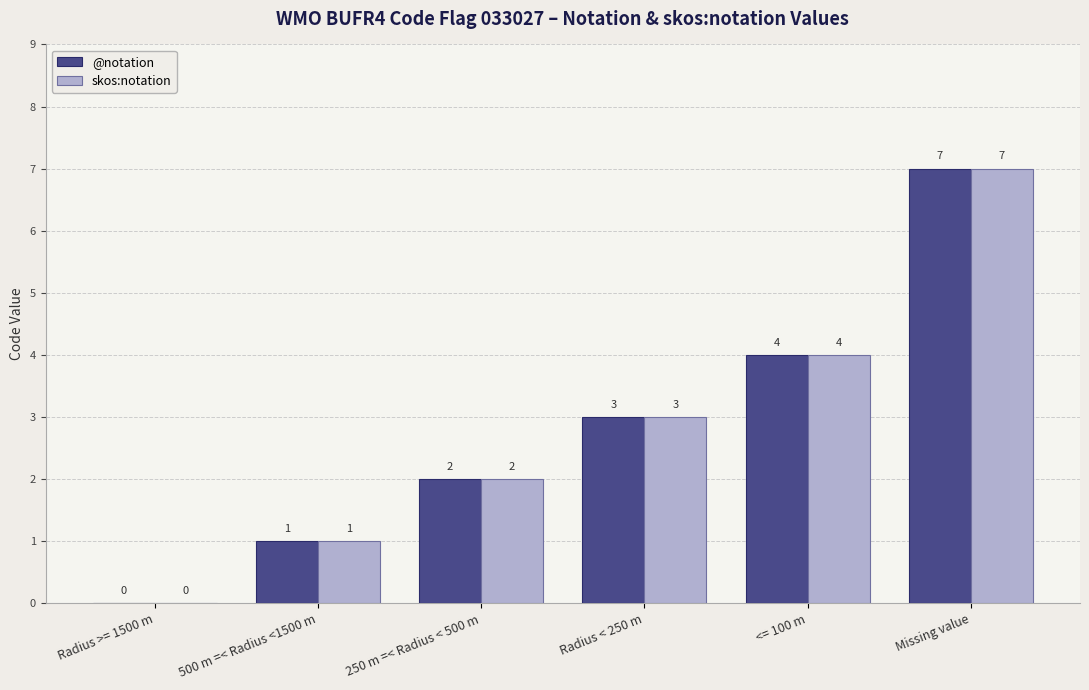

Is the value of @notation at 500 m =< Radius <1500 m greater than the value of skos:notation at Radius >= 1500 m?

Yes